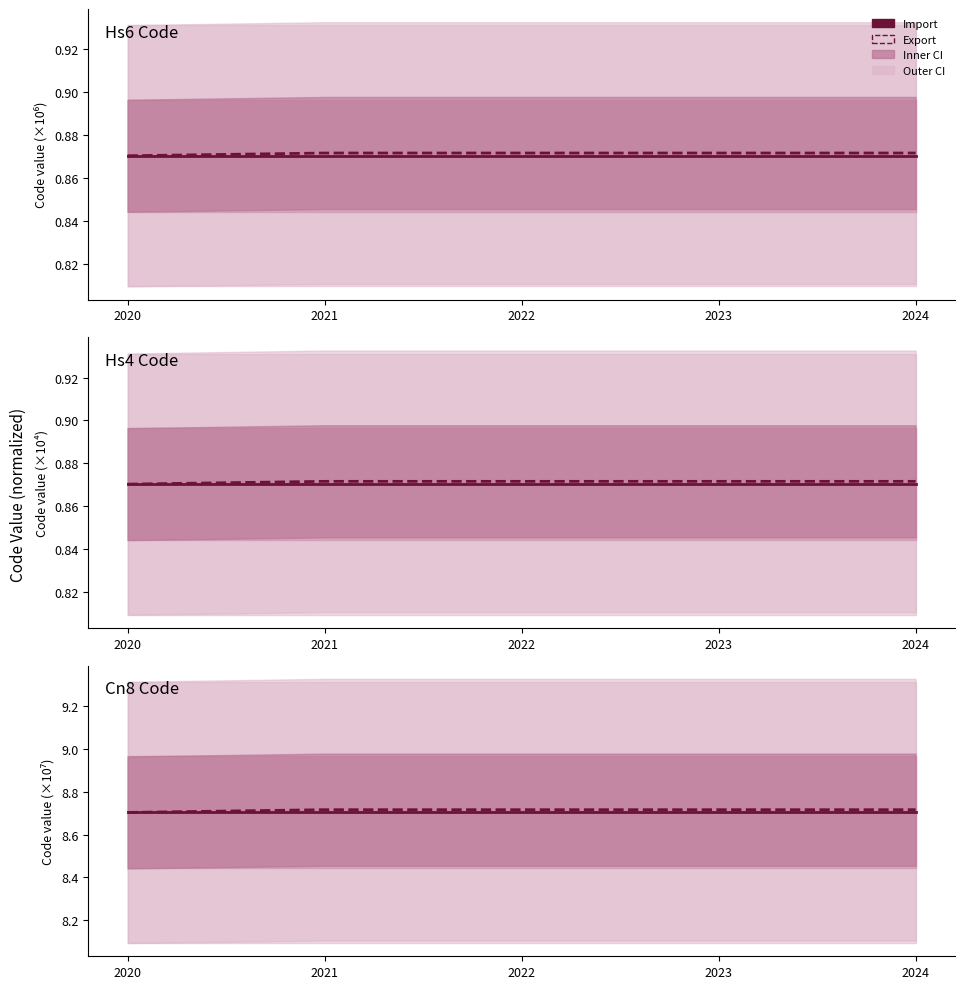

The Import (Hs4Code) series shows 0.9 at 2023. True or false?

True